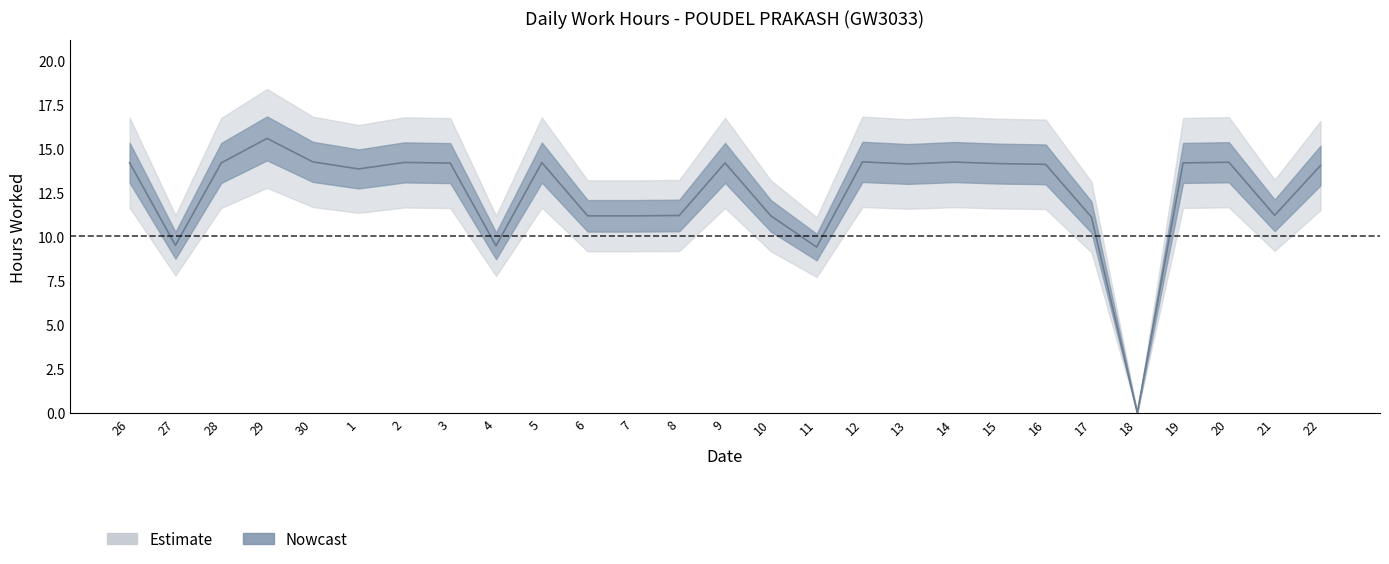

Which label corresponds to the smallest value in the chart?

18